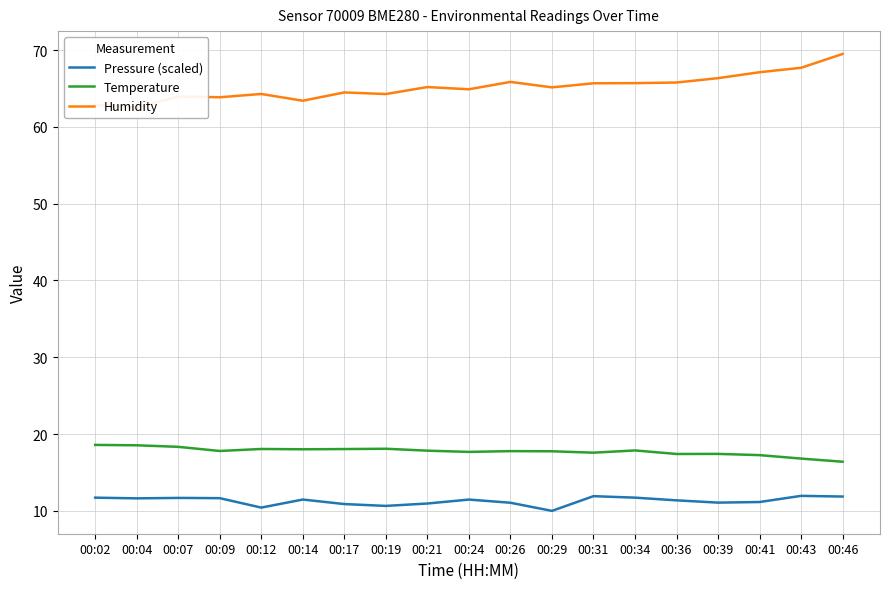

Reading right to left, what are all the values shown in this chart?

Pressure (scaled): 00:46=11.9	00:43=12.0	00:41=11.2	00:39=11.1	00:36=11.4	00:34=11.7	00:31=11.9	00:29=10.0	00:26=11.1	00:24=11.5	00:21=11.0	00:19=10.6	00:17=10.9	00:14=11.5	00:12=10.4	00:09=11.7	00:07=11.7	00:04=11.6	00:02=11.7
Temperature: 00:46=16.4	00:43=16.8	00:41=17.3	00:39=17.4	00:36=17.4	00:34=17.9	00:31=17.6	00:29=17.8	00:26=17.8	00:24=17.7	00:21=17.8	00:19=18.1	00:17=18.1	00:14=18.0	00:12=18.1	00:09=17.8	00:07=18.3	00:04=18.5	00:02=18.6
Humidity: 00:46=69.5	00:43=67.7	00:41=67.1	00:39=66.3	00:36=65.8	00:34=65.7	00:31=65.7	00:29=65.2	00:26=65.9	00:24=64.9	00:21=65.2	00:19=64.3	00:17=64.5	00:14=63.4	00:12=64.3	00:09=63.9	00:07=64.0	00:04=62.5	00:02=62.9